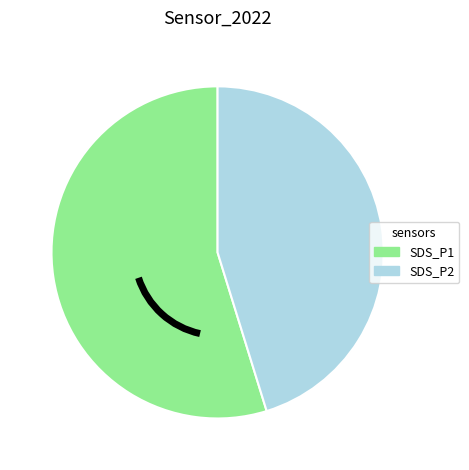

Does any single category account for the majority?

Yes